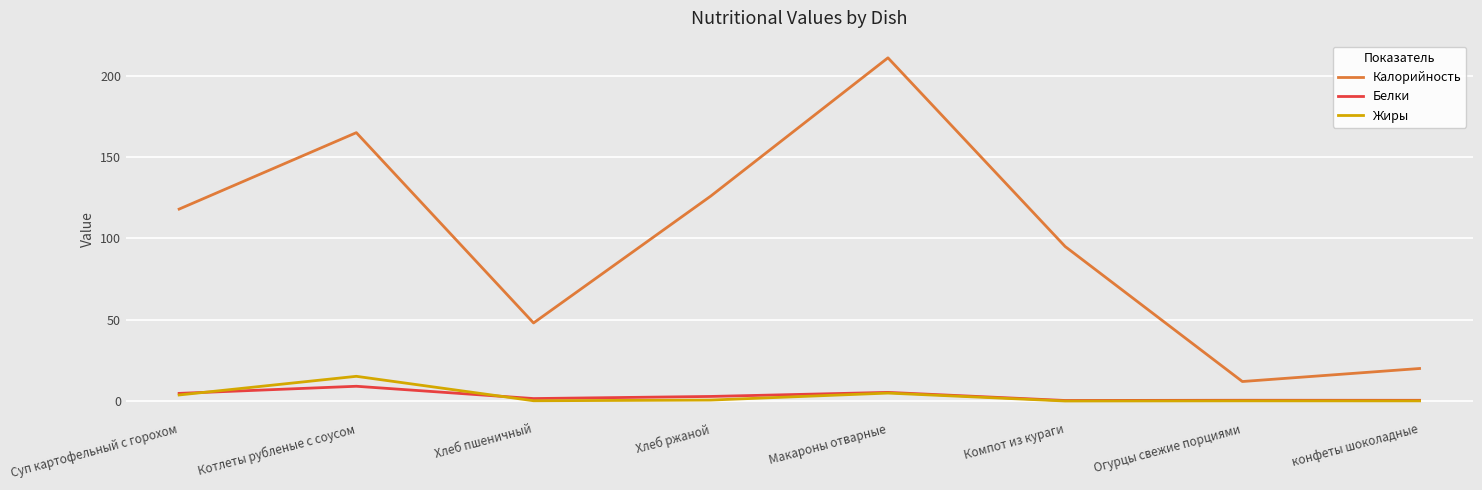

Does the chart have visible grid lines?

Yes